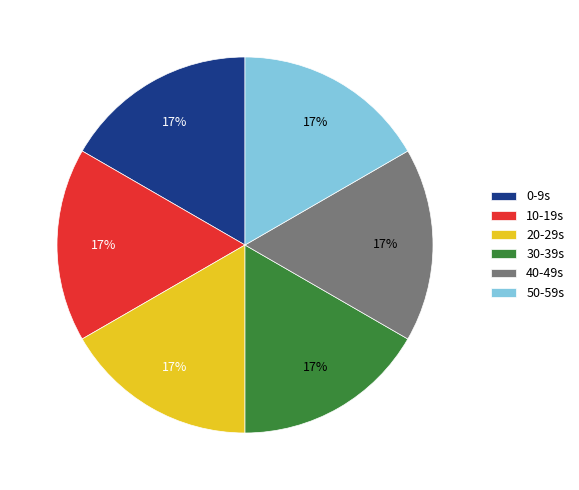

Is it true that 20-29s is 11% of the pie?

False